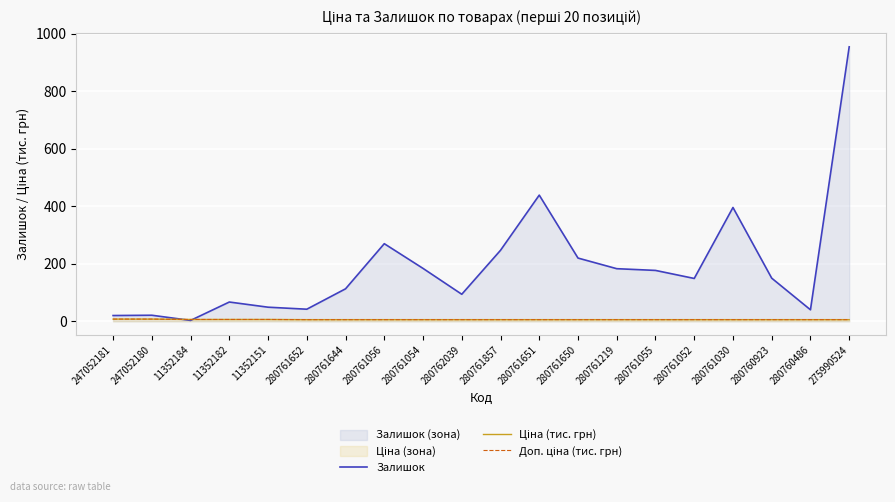

Which series has the largest total across all categories?

Залишок